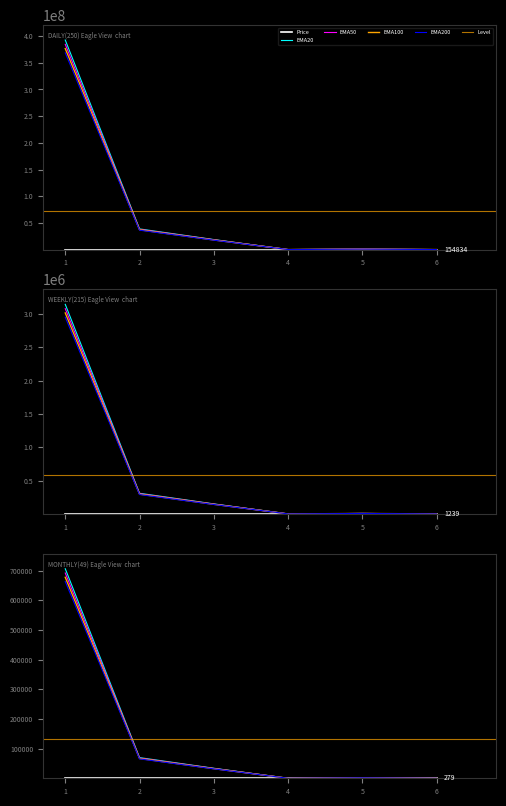

Reading left to right, extract all data points from this chart.

677855.3	67019.1	32637.7	259.7	1823.7	262.0